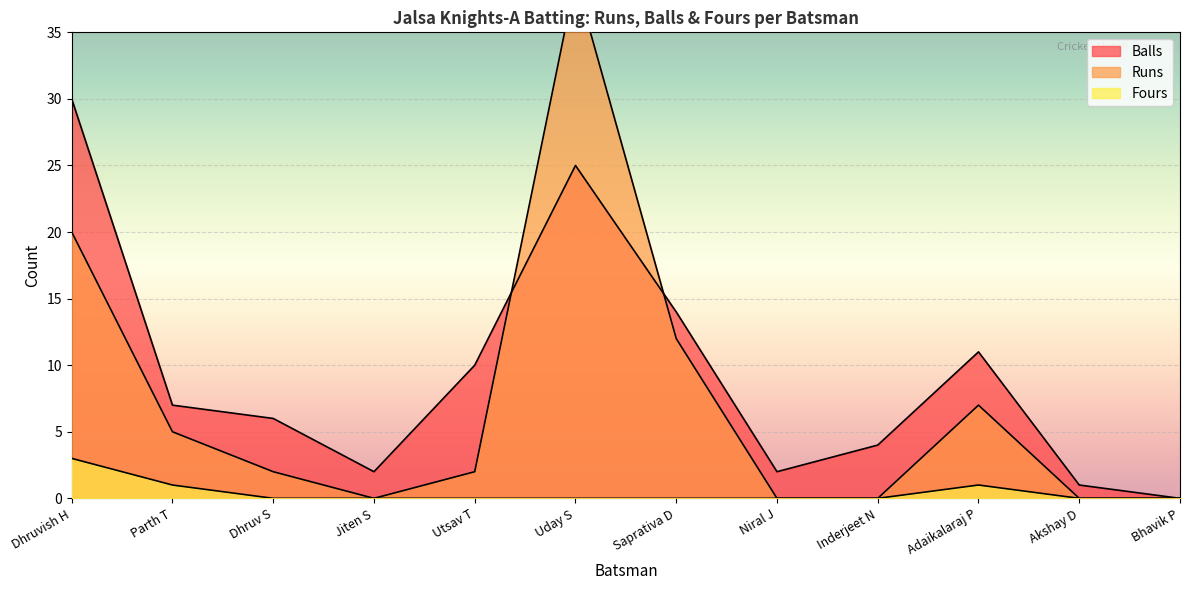

Which series has the largest range (max minus min)?

Runs